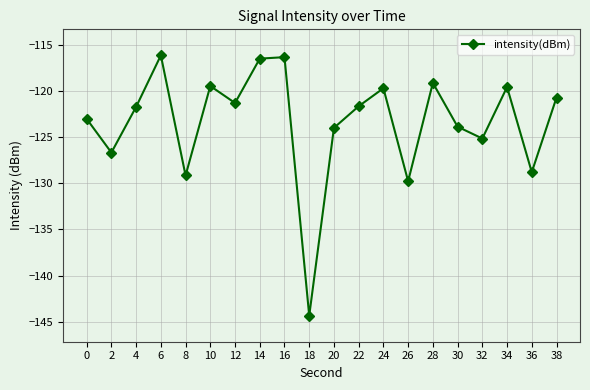

The value at 12 is -47.8. True or false?

False